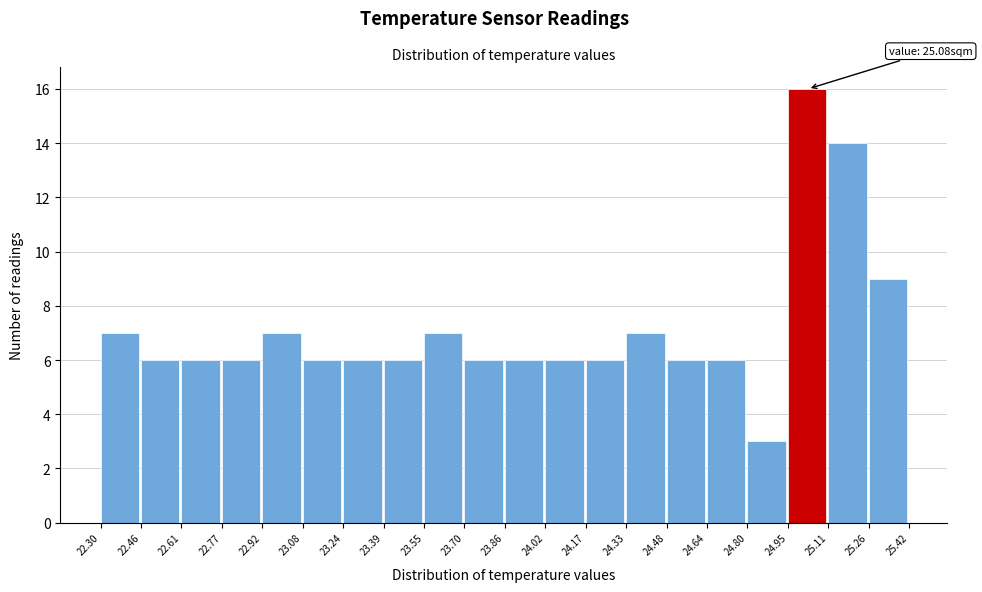

Over which range of the x-axis is the bar tallest?

24.95 to 25.11